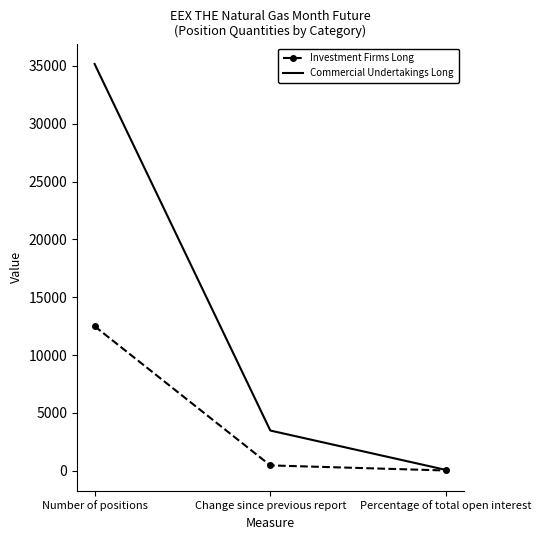

Between Number of positions and Change since previous report, which series saw the biggest shift?

Commercial Undertakings Long